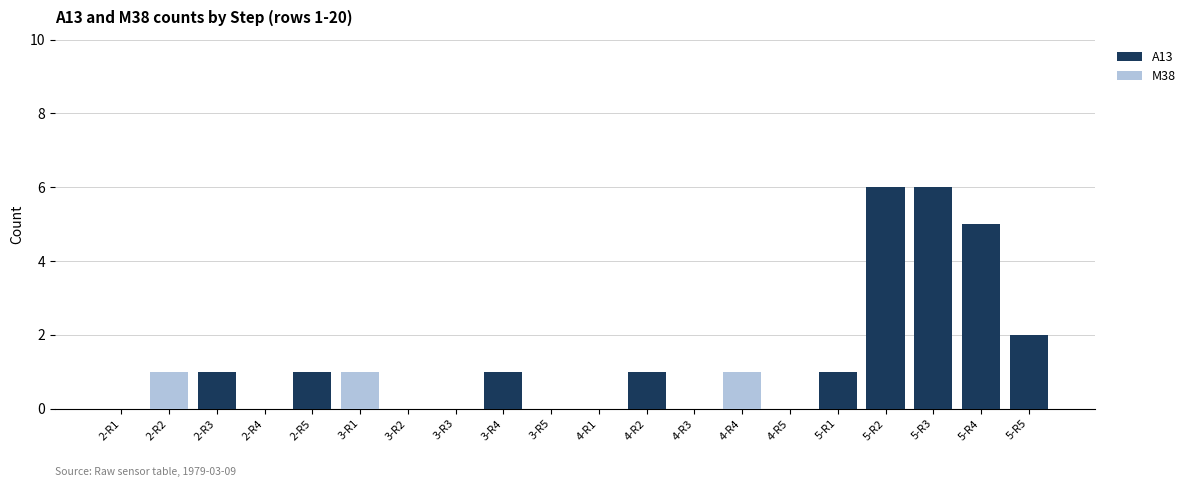

The A13 series shows 2 at 3-R3. True or false?

False